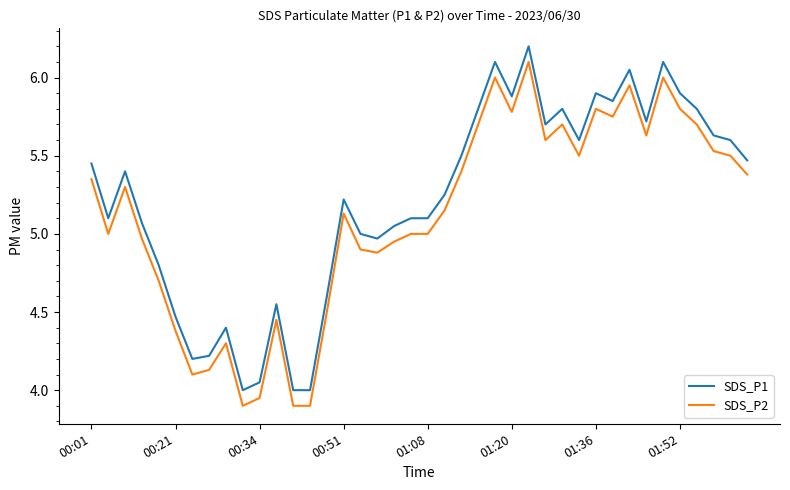

True or false: SDS_P2 and SDS_P1 cross at least once.

False